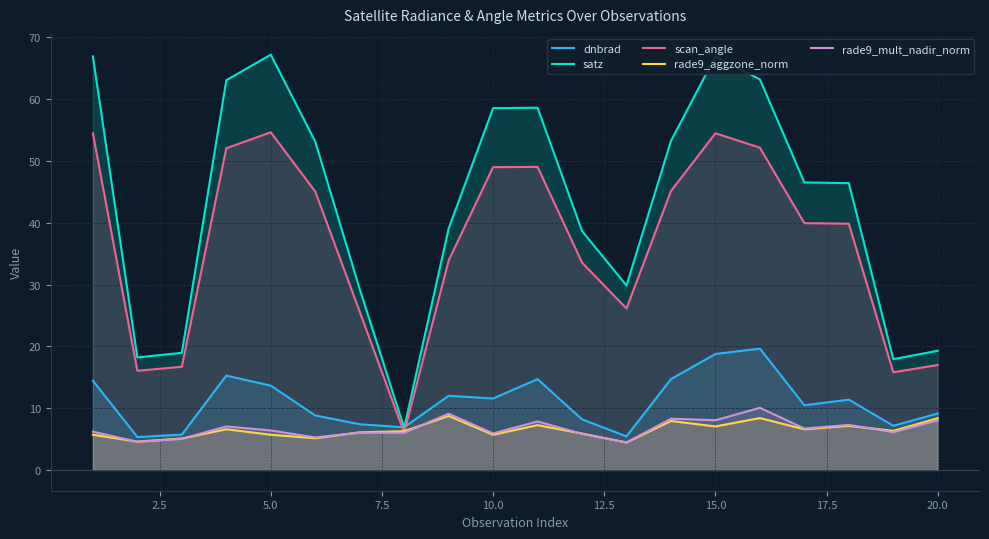

Reading left to right, extract all data points from this chart.

dnbrad: 14.5	5.3	5.7	15.3	13.6	8.8	7.4	6.9	12.0	11.6	14.7	8.2	5.4	14.7	18.8	19.6	10.5	11.4	7.1	9.1
satz: 66.9	18.2	19.0	63.1	67.2	53.2	29.3	6.8	39.1	58.6	58.6	38.7	29.9	53.3	67.0	63.2	46.5	46.4	17.9	19.3
scan_angle: 54.5	16.0	16.7	52.1	54.7	45.1	25.6	6.0	33.9	49.0	49.1	33.6	26.1	45.1	54.5	52.2	40.0	39.9	15.8	17.0
rade9_aggzone_norm: 5.7	4.6	5.1	6.6	5.7	5.1	6.1	6.3	8.7	5.7	7.3	5.9	4.4	7.9	7.0	8.4	6.6	7.1	6.3	8.4
rade9_mult_nadir_norm: 6.2	4.6	5.0	7.1	6.4	5.3	6.0	6.0	9.1	5.9	7.9	5.8	4.4	8.3	8.0	10.1	6.7	7.3	6.1	8.0